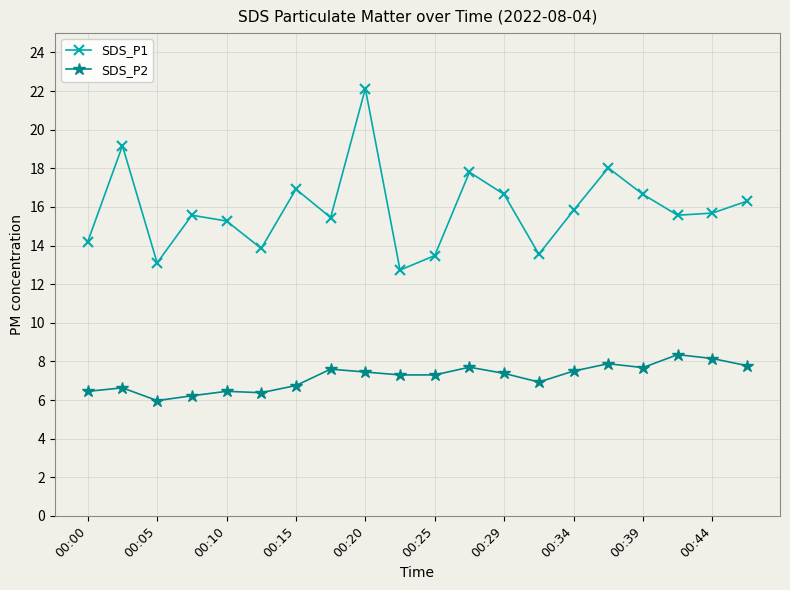

True or false: SDS_P2 has more than 1 points higher than both neighbors.

True